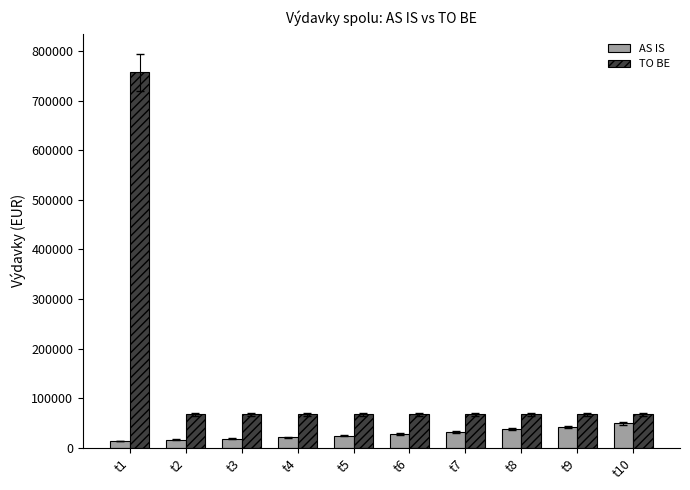

Rank the series by their maximum value, from lowest to highest.

AS IS, TO BE